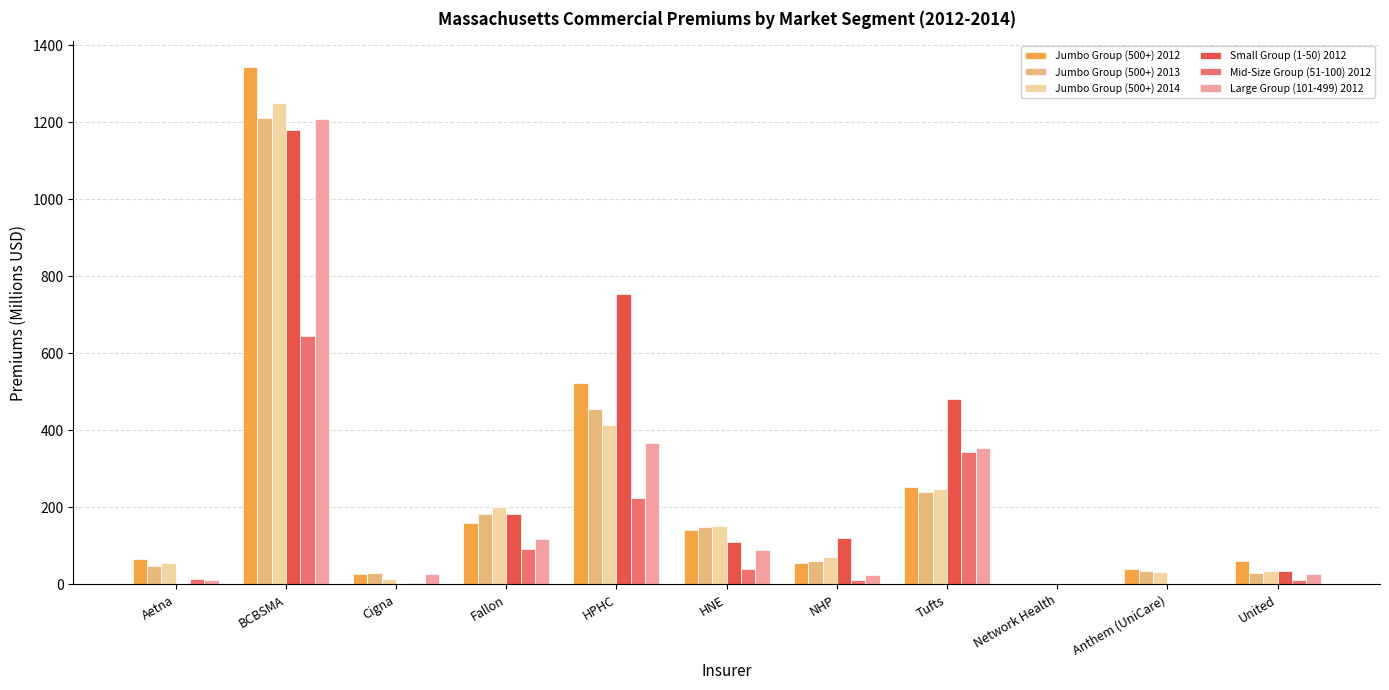

The Jumbo Group (500+) 2013 series shows 238.9 at Tufts. True or false?

True